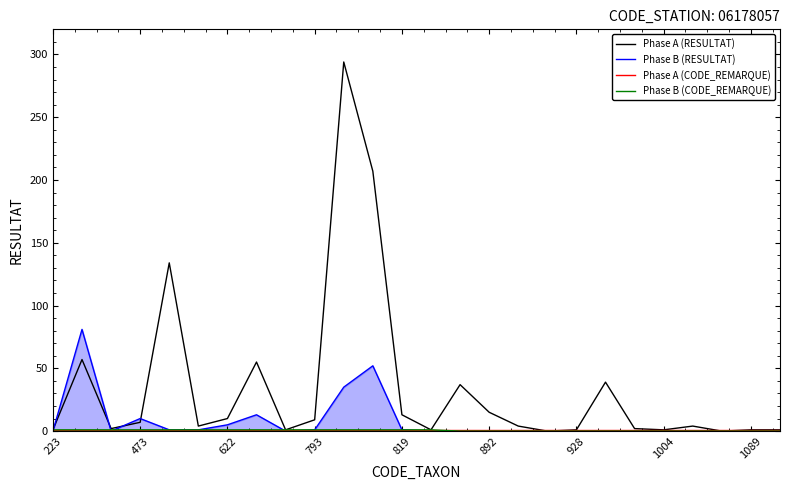

True or false: Phase B (CODE_REMARQUE) has more than 0 interior local peaks.

False